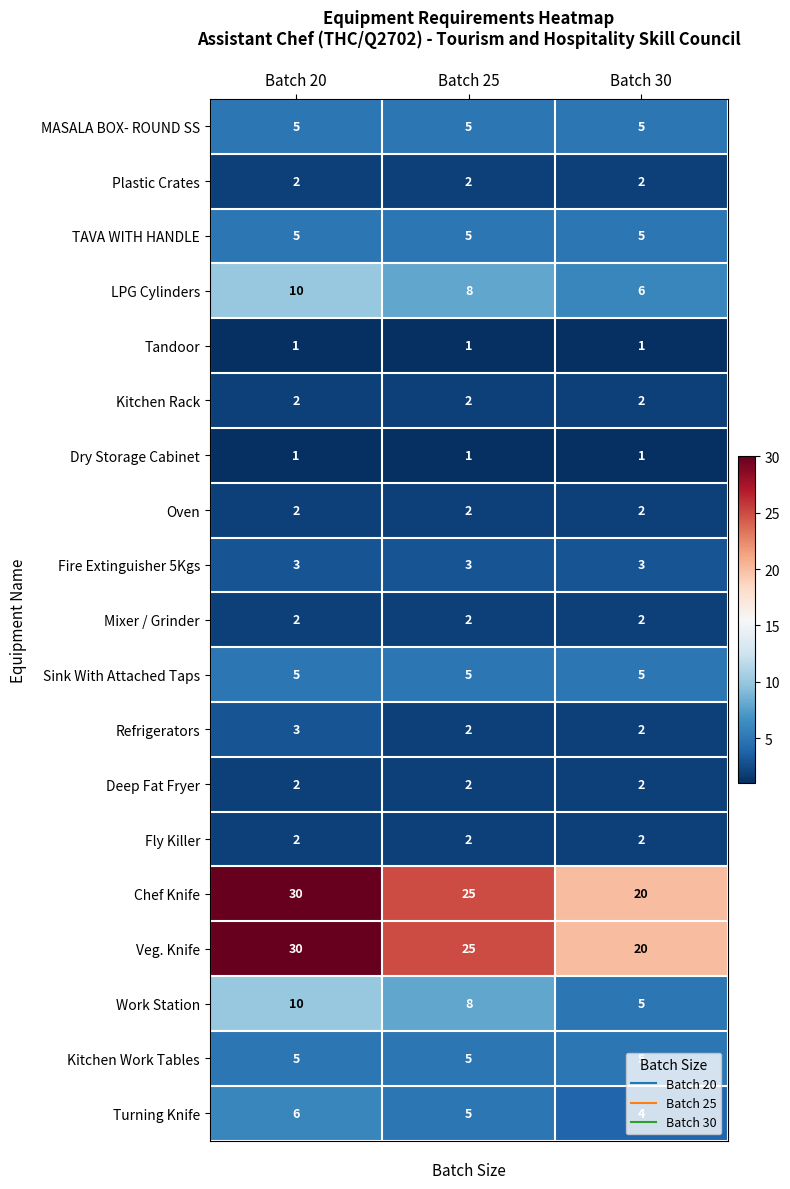

The value of Turning Knife at Batch 25 is 5. True or false?

True